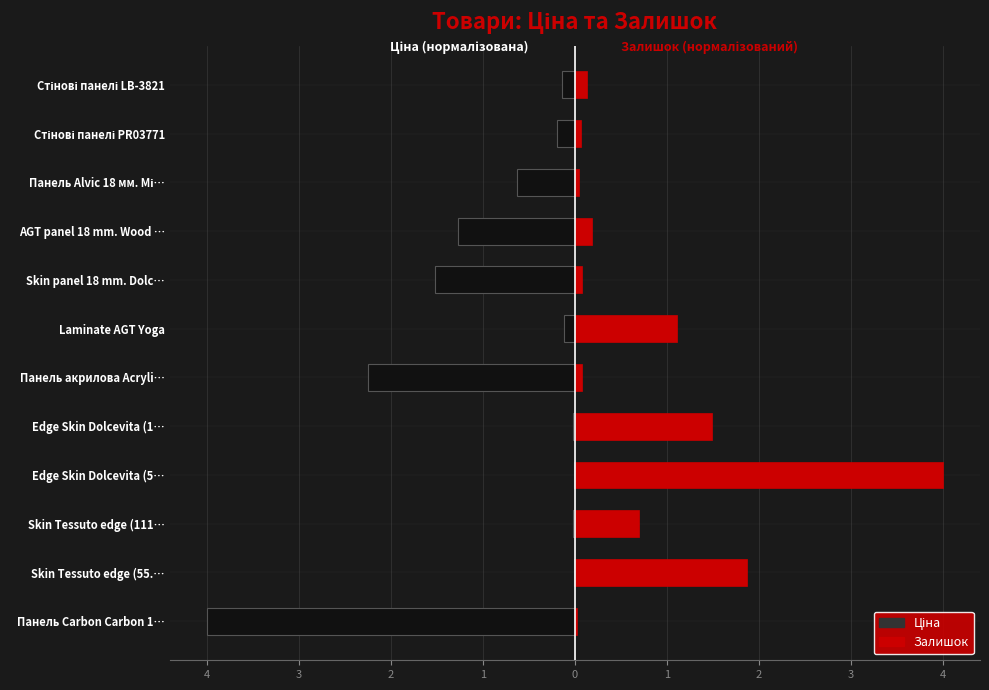

How many bars are there in each group?

2